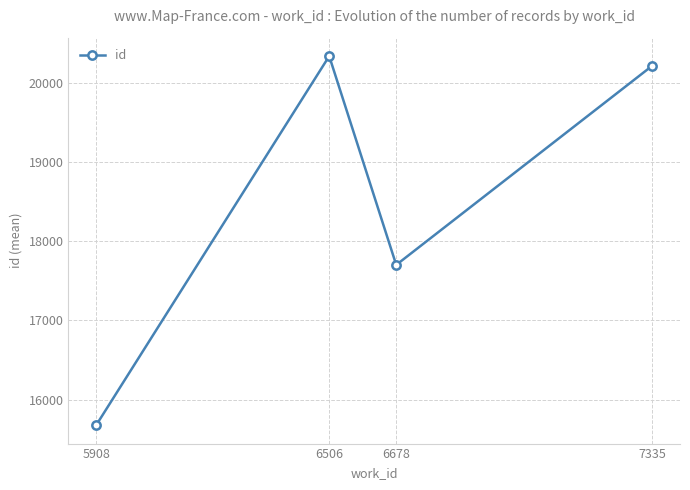

What is the sum of the values at 6506 and 5908?

36017.7